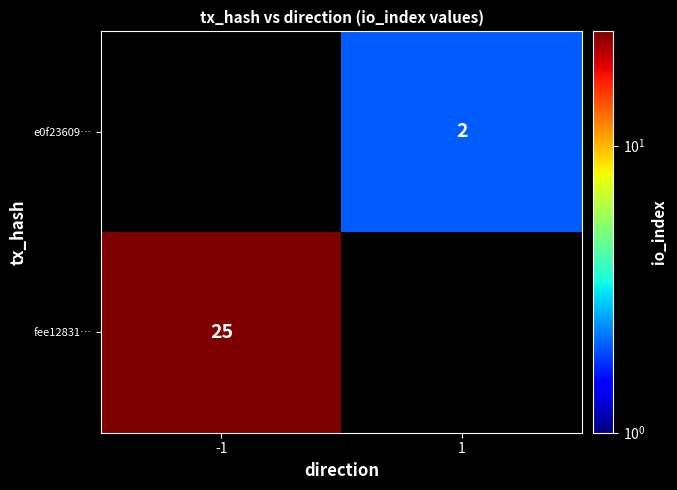

Is it true that fee12831… equals 11 at -1?

False